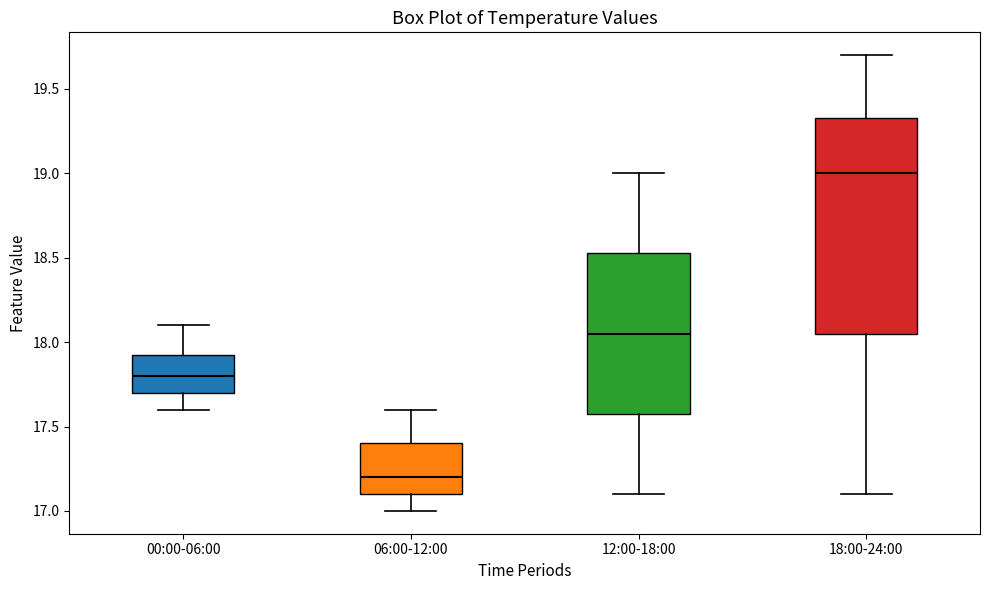

Which box is the tallest, from its lower edge to its upper edge?

18:00-24:00